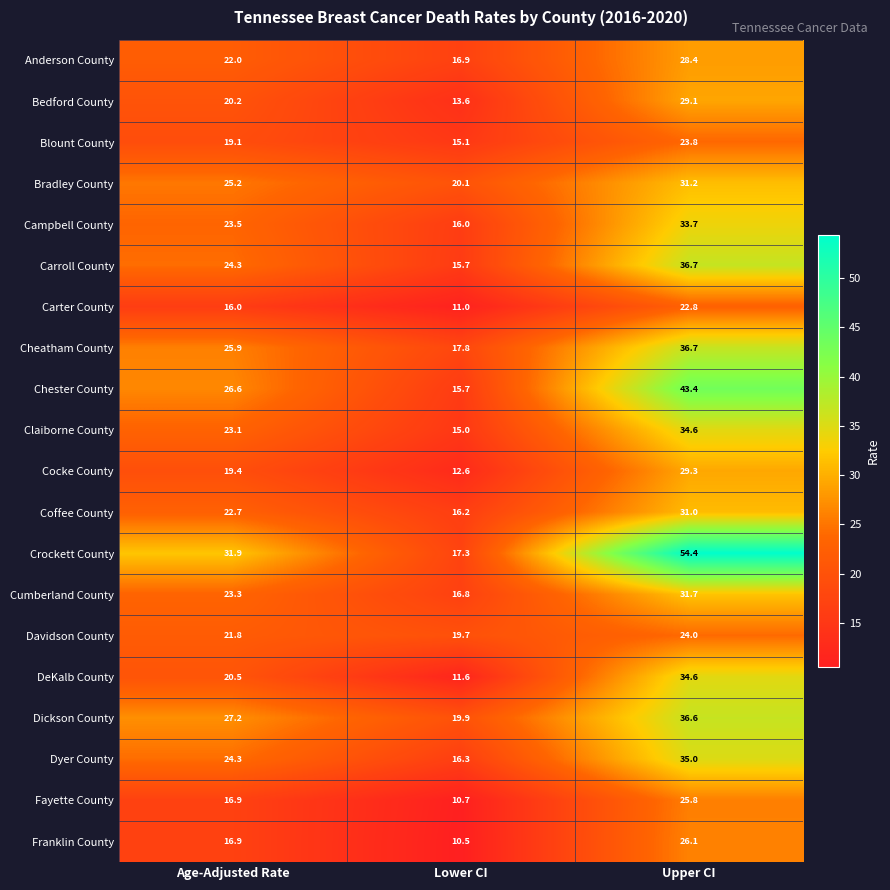

What is the approximate value of Cocke County at Lower CI?

12.6